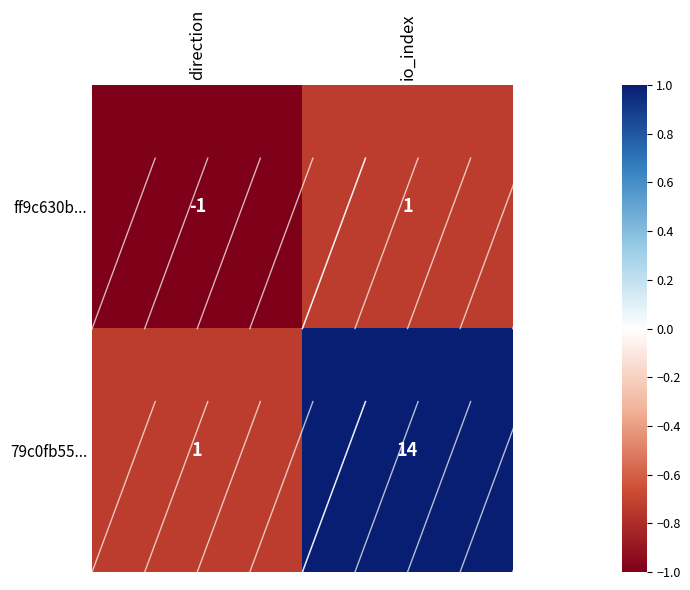

Rank the series by their average value, from lowest to highest.

ff9c630b..., 79c0fb55...